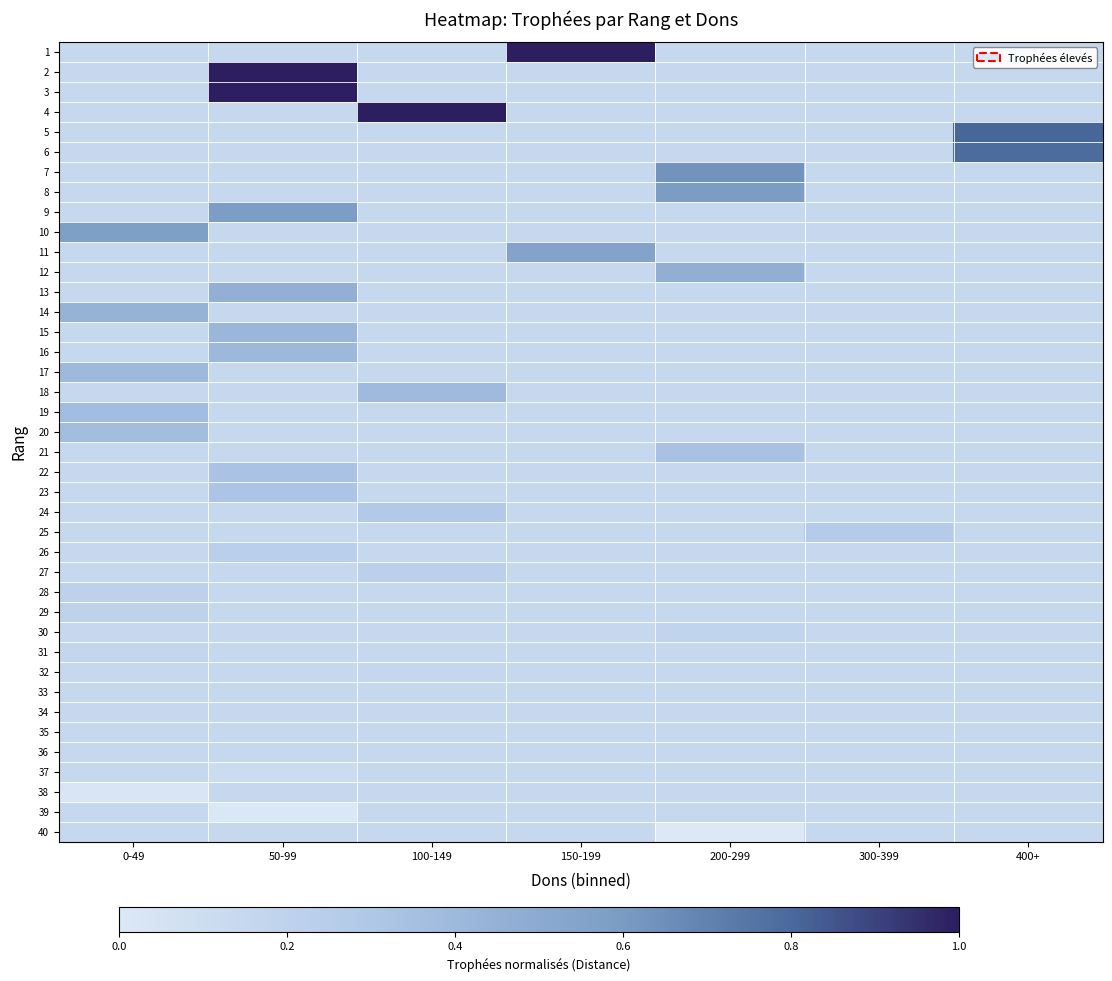

At which category is the sum across all series the highest?

50-99